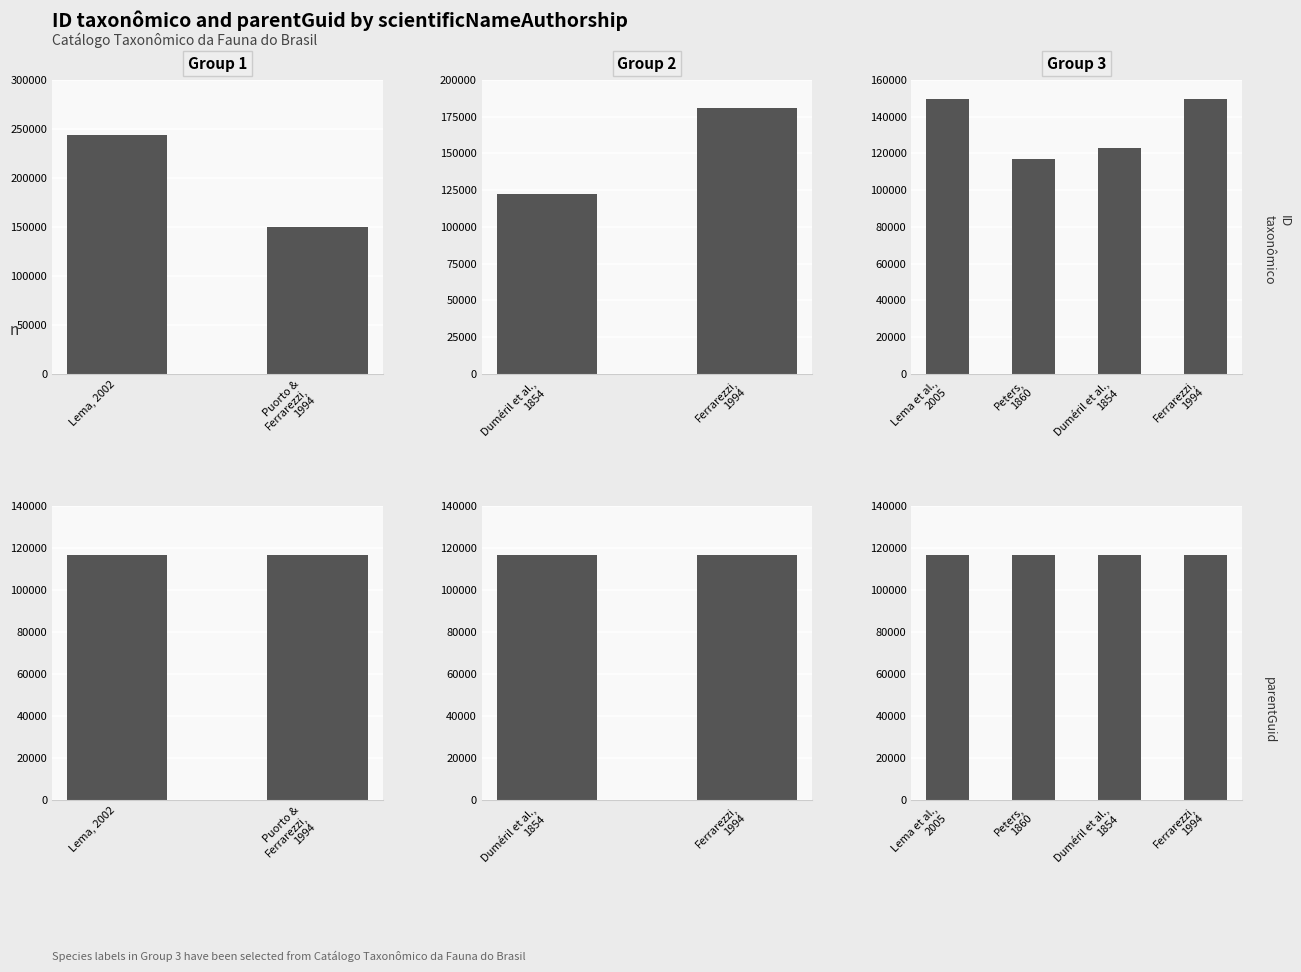

Rank the series by their maximum value, from highest to lowest.

ID taxonômico, parentGuid